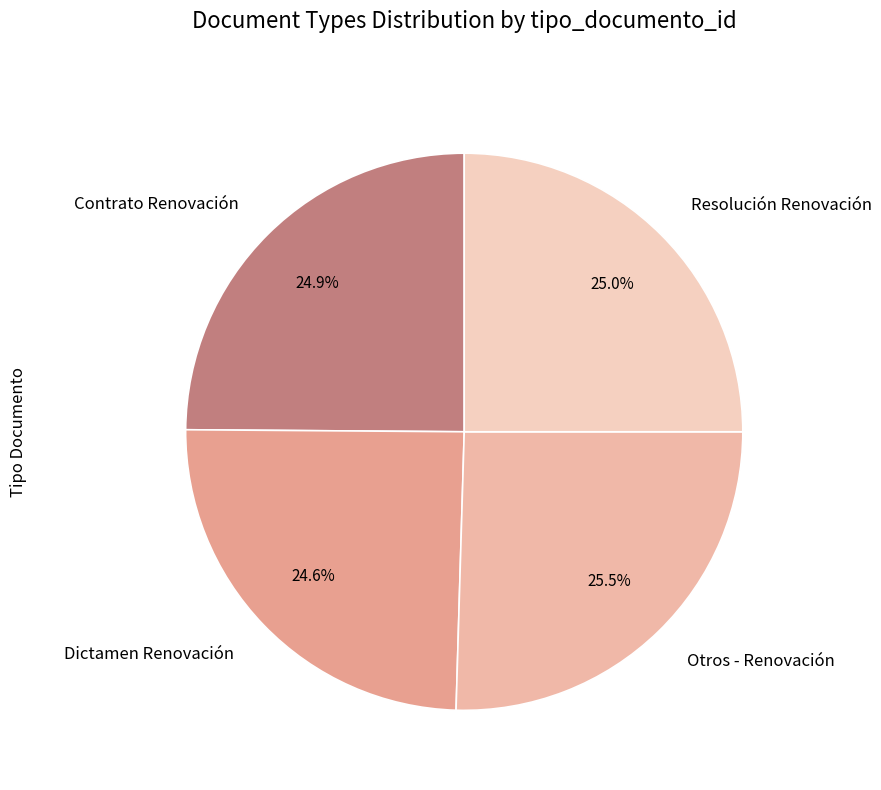

What percentage do Contrato Renovación and Otros - Renovación together represent?

50.4%